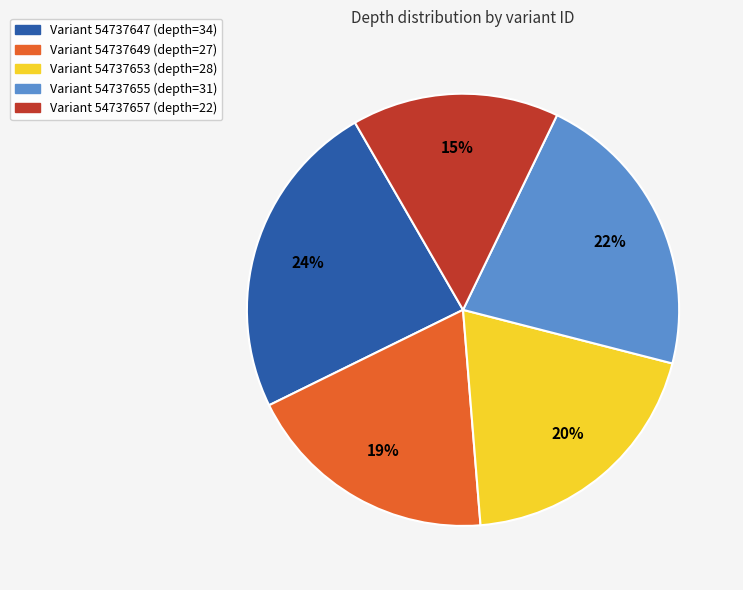

Count the number of slices in the pie.

5